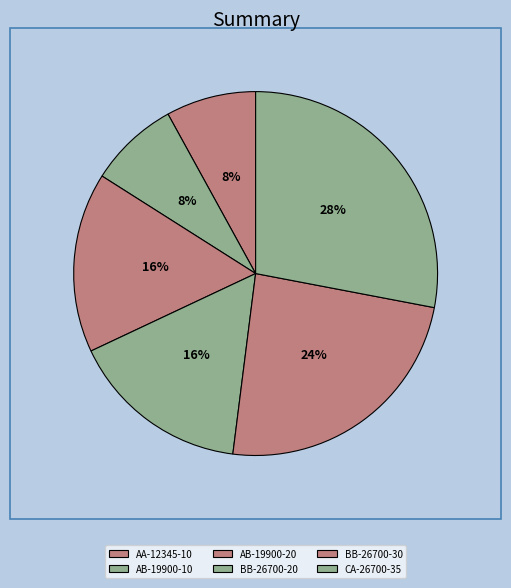

Which category has the biggest portion of the pie?

CA-26700-35